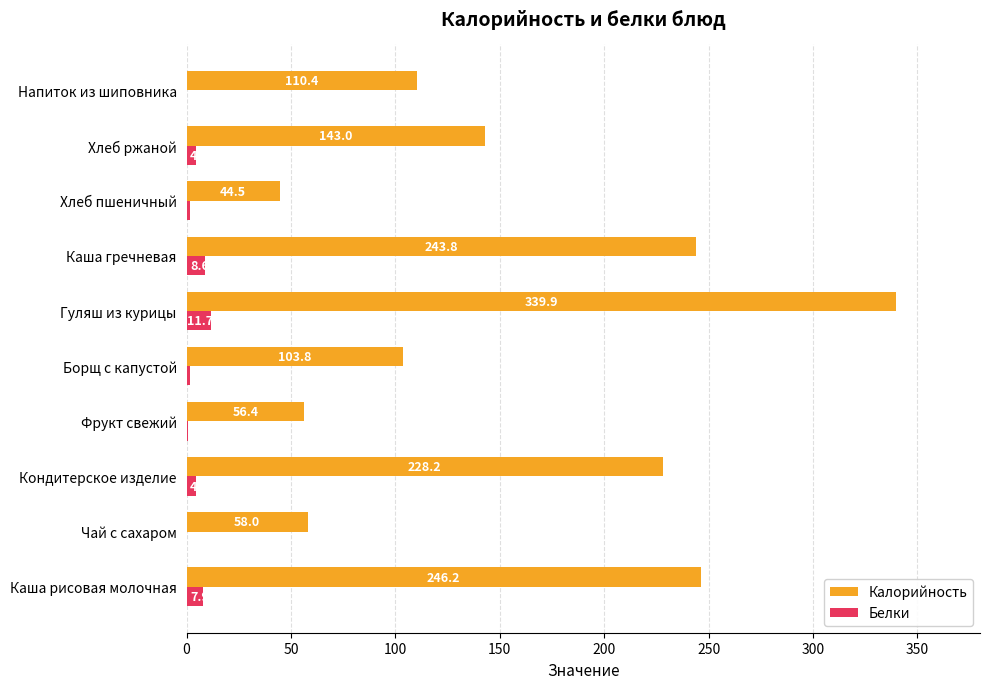

Which series has the largest total across all categories?

Калорийность